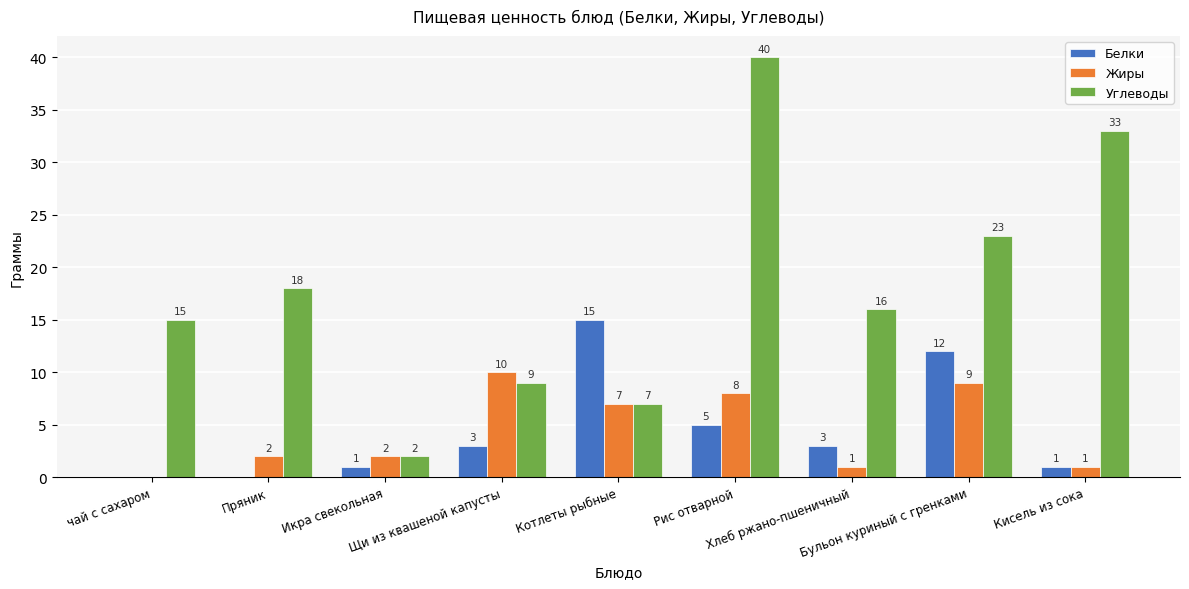

How many Жиры values are between 1 and 8?

6